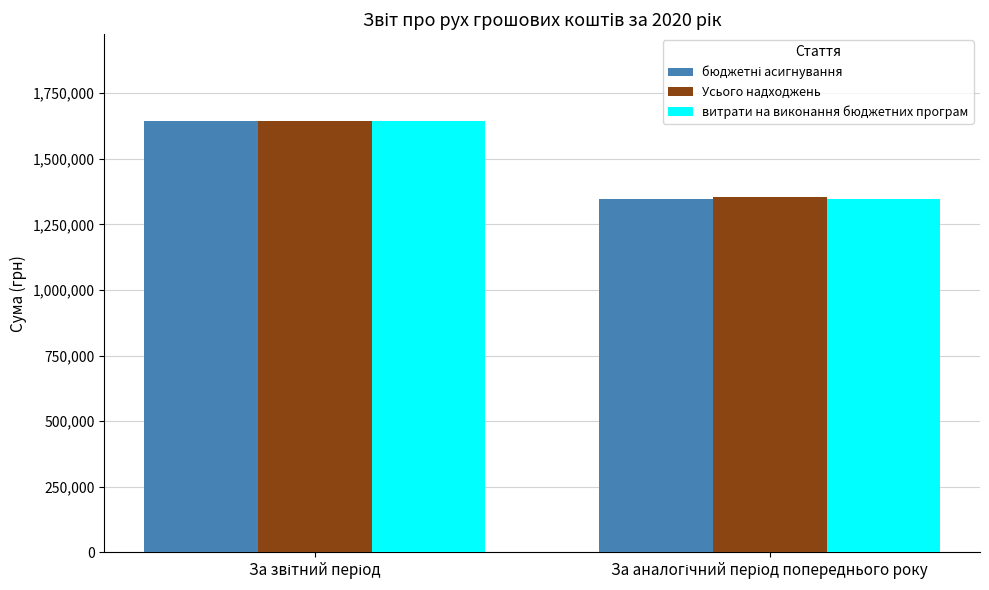

How many data points does each series have?

2